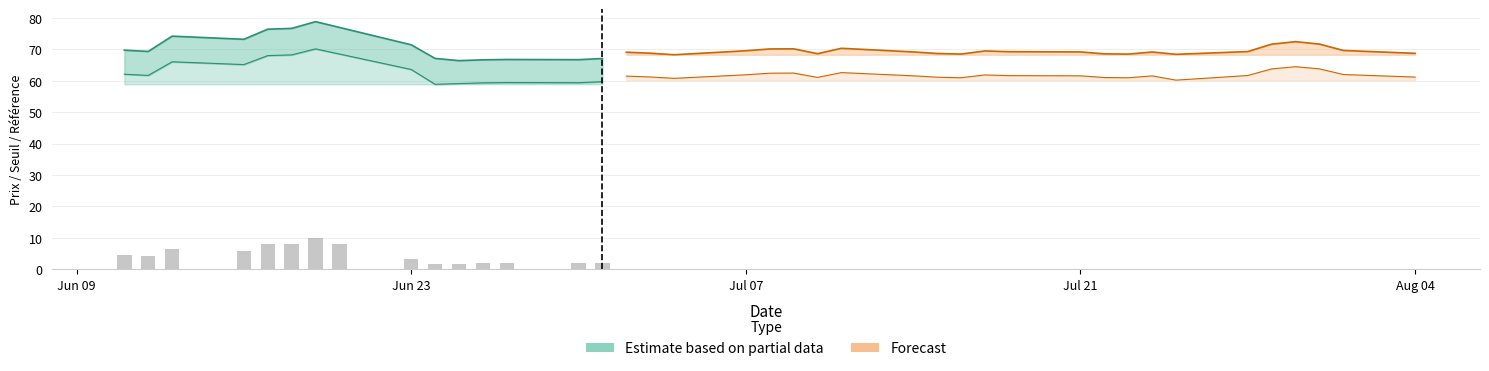

Where does the Seuil de sécurité series first go above 61?

2025-06-11